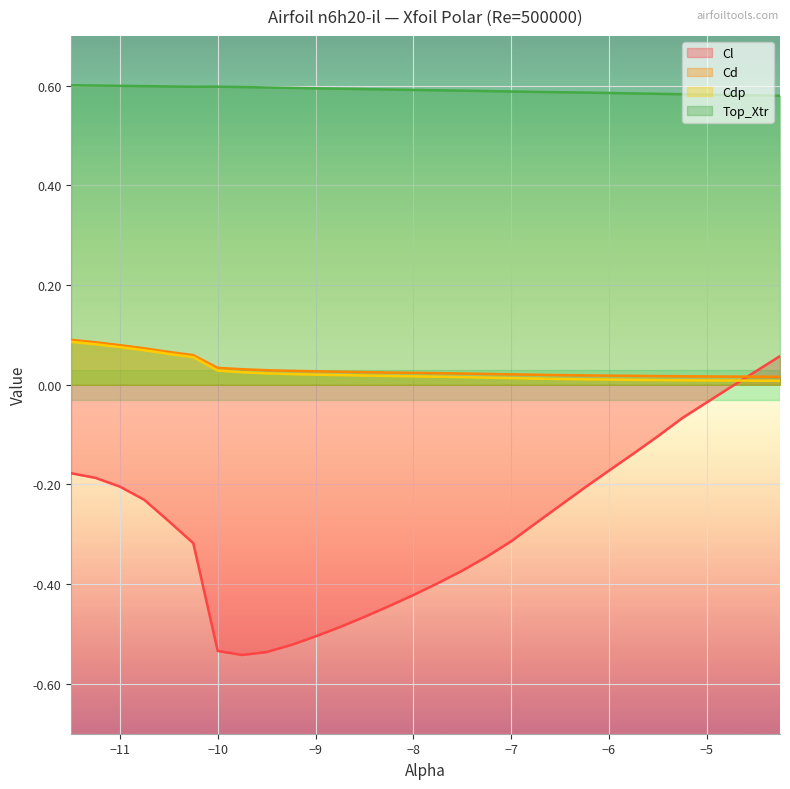

Which series has the largest range (max minus min)?

Cl